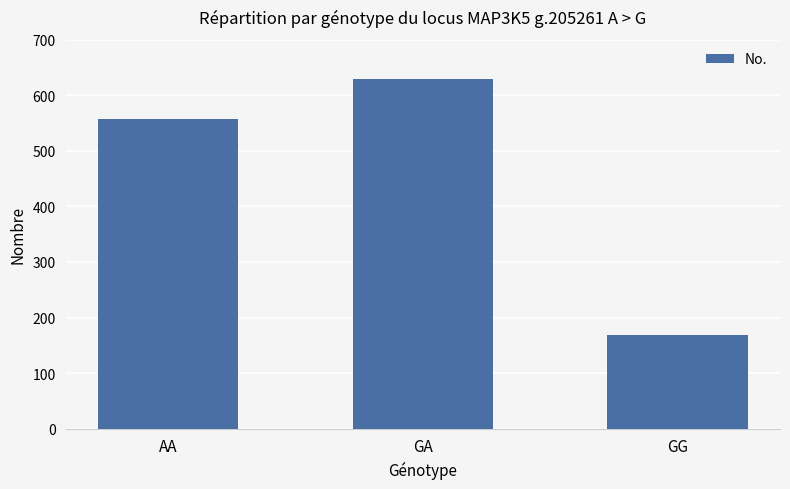

Reading right to left, extract all data points from this chart.

169	629	557